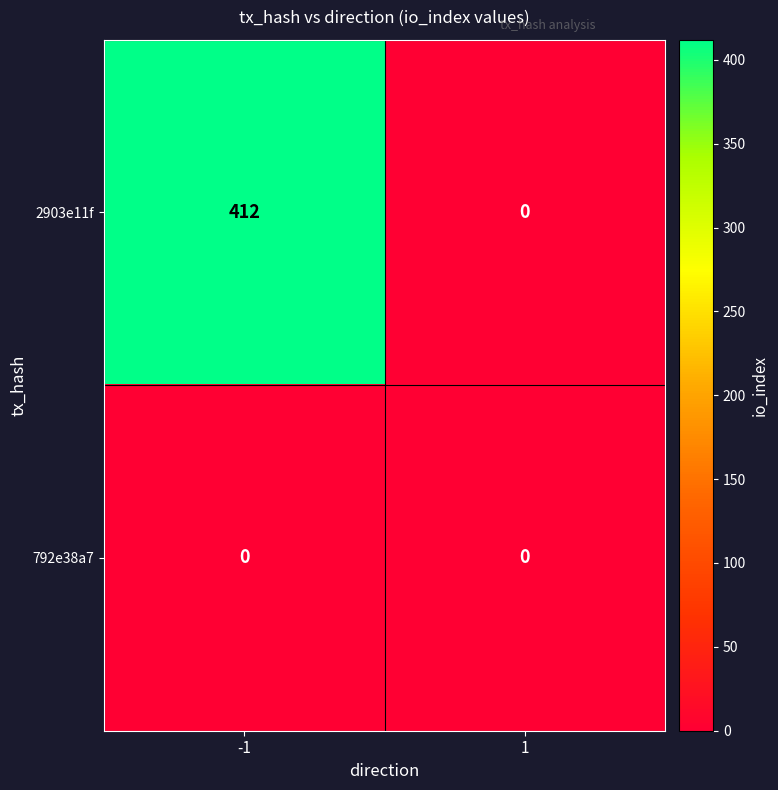

What is the spread (max minus min) of values at -1?

412